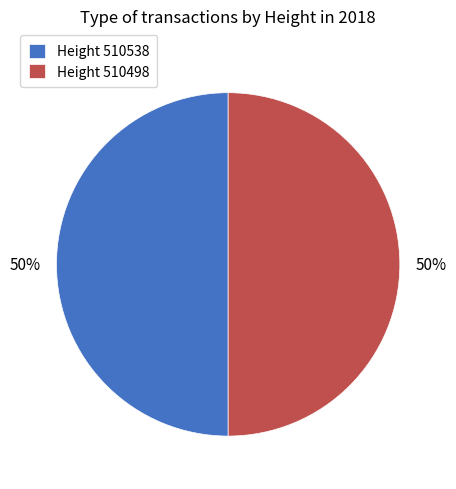

Combined, do Height 510538 and Height 510498 account for over 50%?

Yes